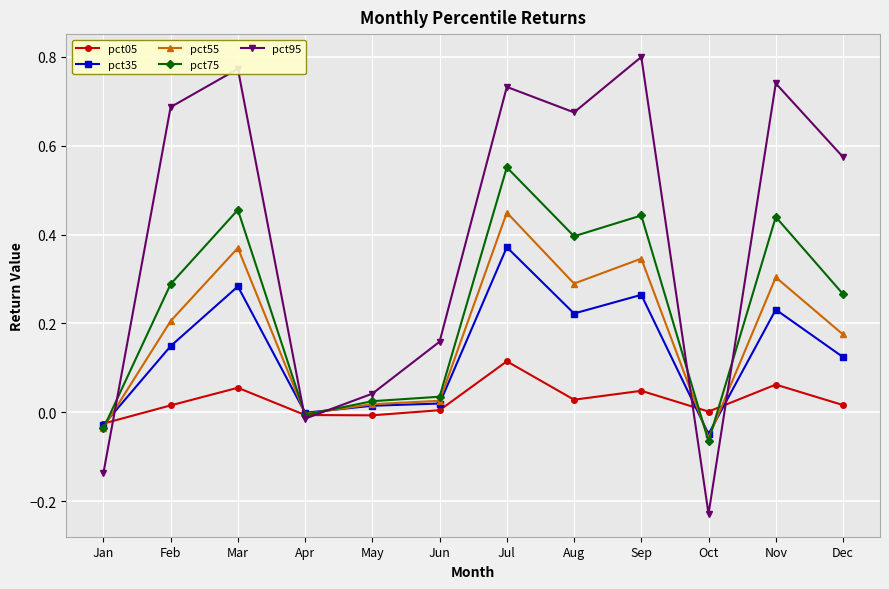

What are all the series names shown in the legend?

pct05, pct35, pct55, pct75, pct95